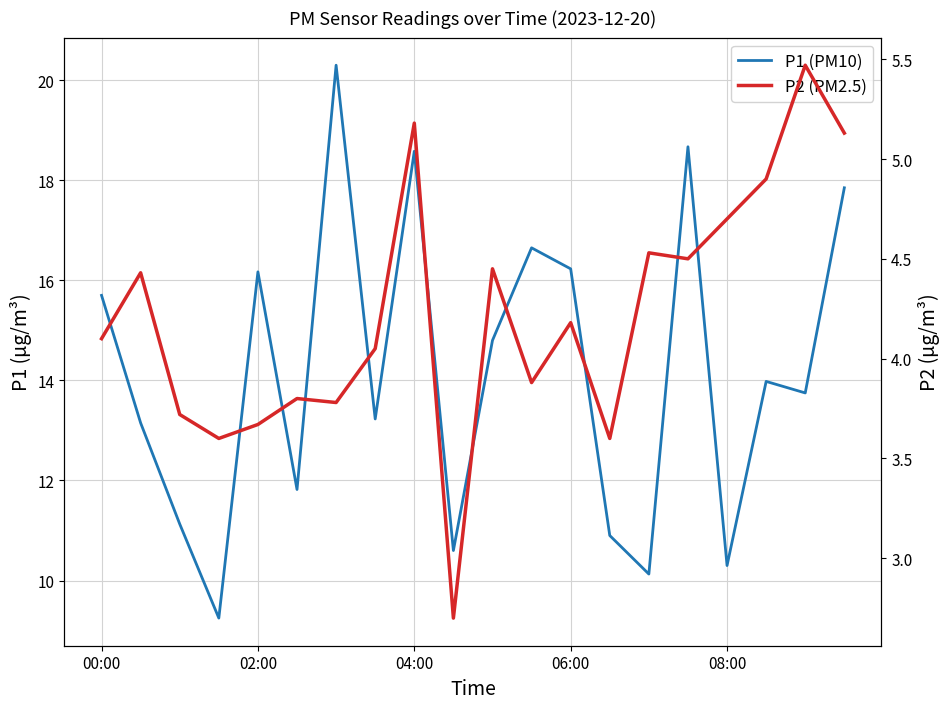

True or false: P2 (PM2.5) and P1 (PM10) cross at least once.

False